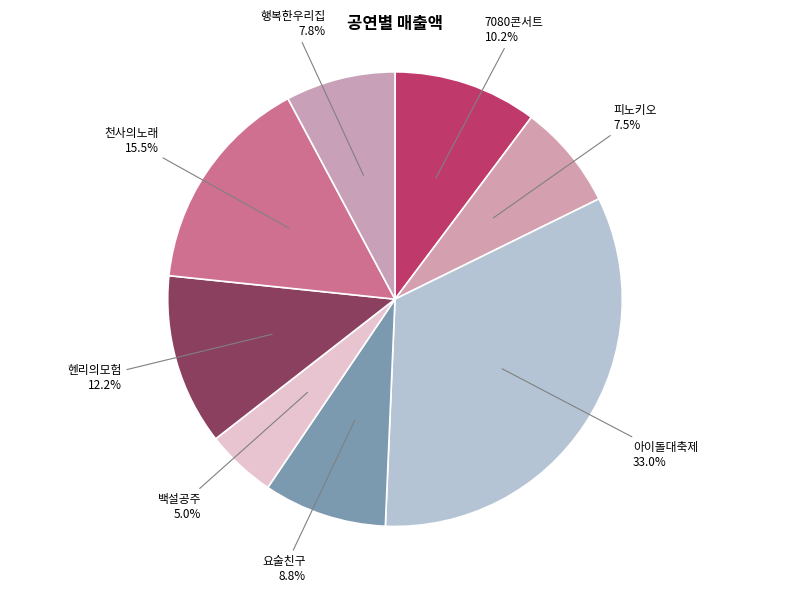

To the nearest percent, what is the combined percentage of 백설공주 and 헨리의모험?

17%